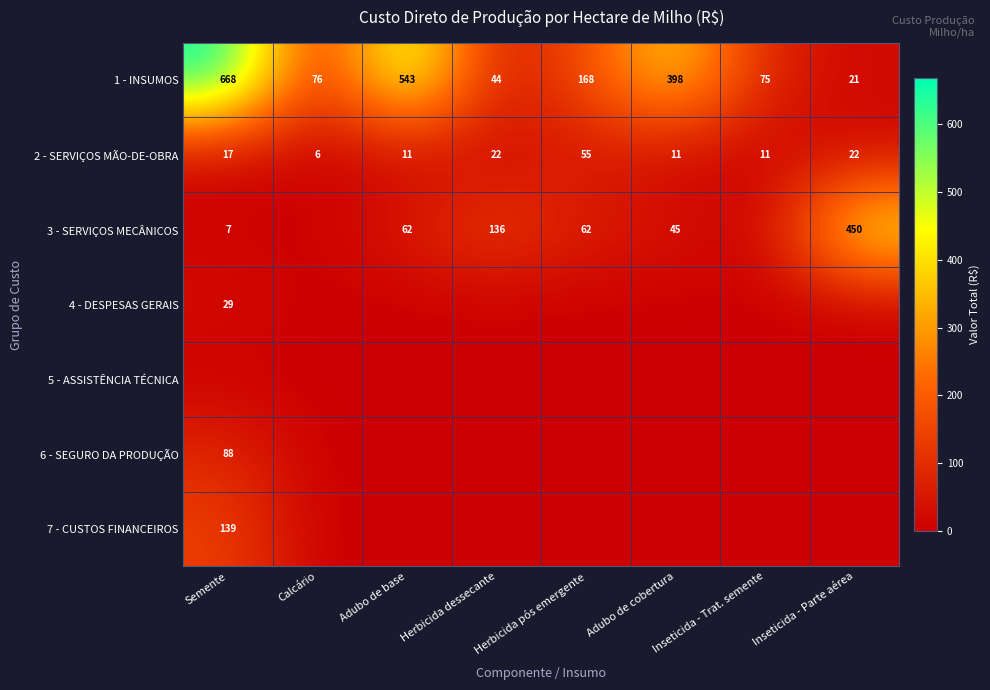

Is the value of 3 - SERVIÇOS MECÂNICOS at Adubo de cobertura greater than the value of 1 - INSUMOS at Adubo de base?

No